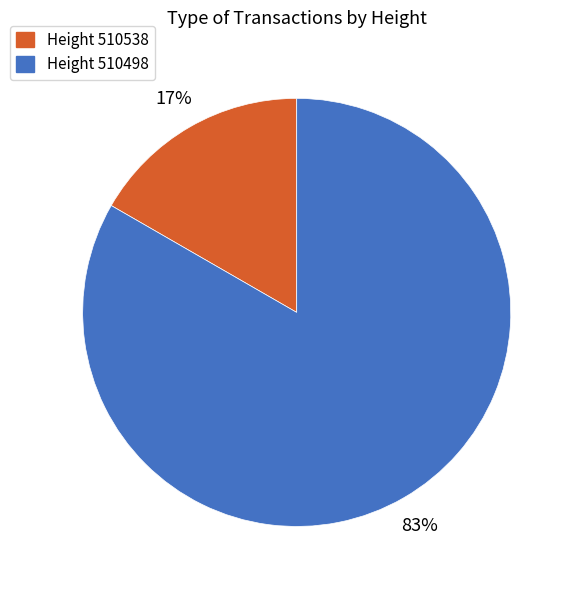

To the nearest percent, what is the average slice percentage?

50%